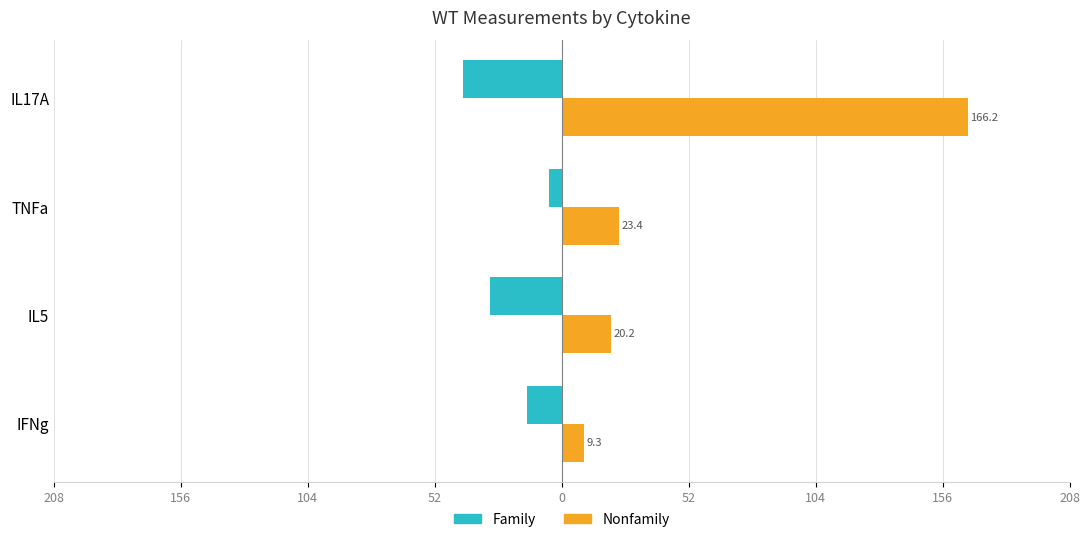

What are all the series names shown in the legend?

Family, Nonfamily